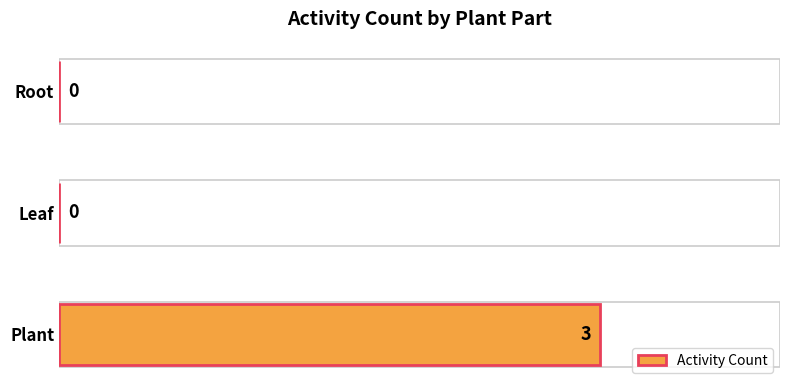

What is the average value?

1